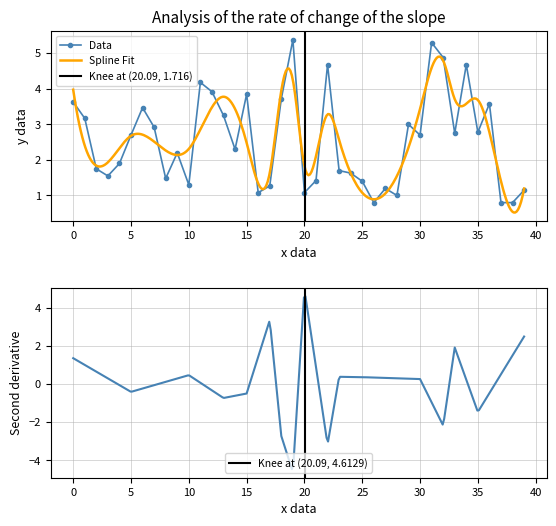

What is the label of the 16th point from the left?

15